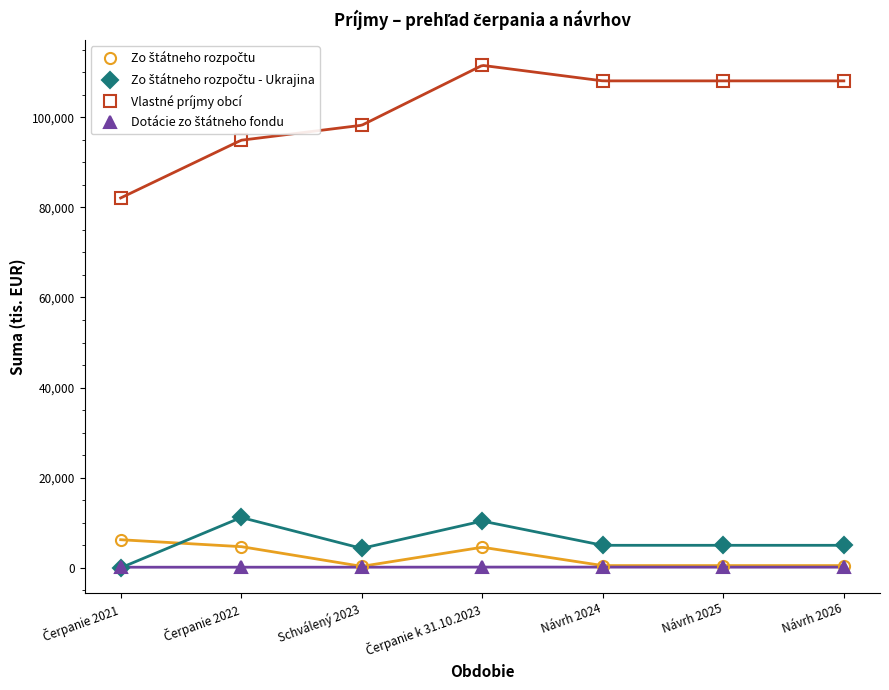

Where is Vlastné príjmy obcí nearest to the value 96788?

Schválený 2023